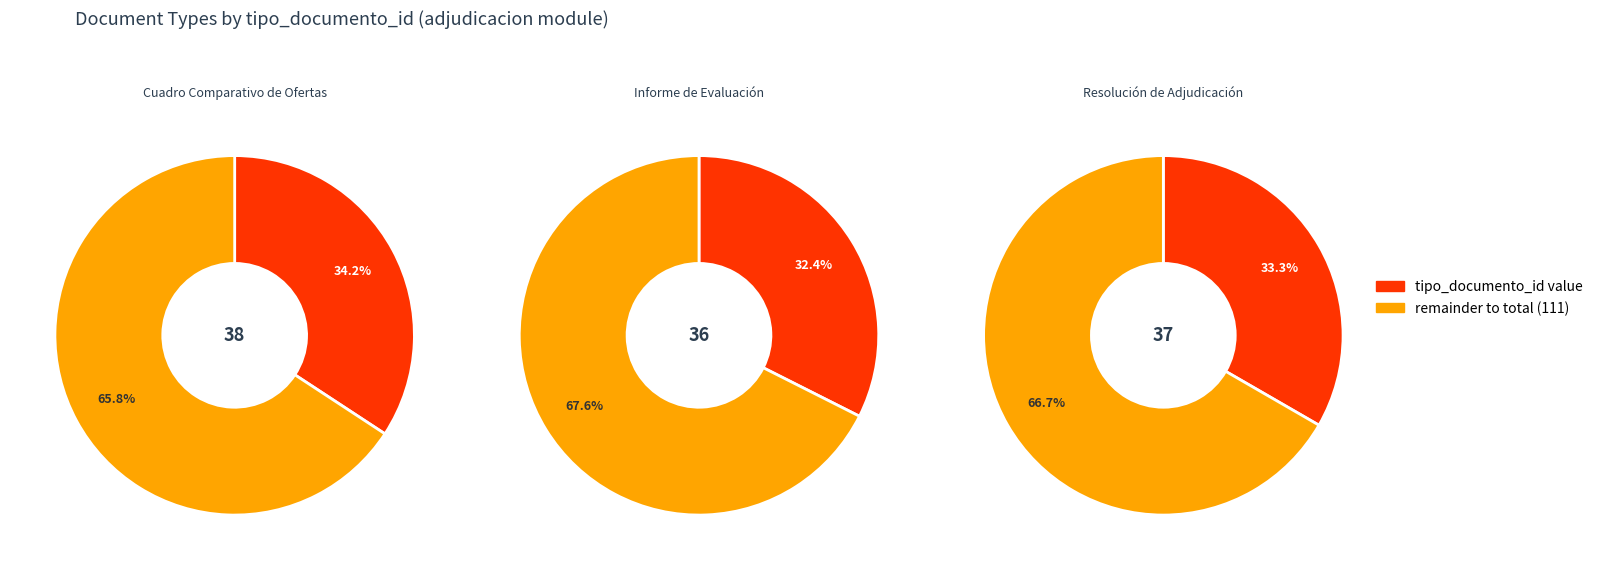

Combined, what portion of the pie is Informe de Evaluación and Resolución de Adjudicación?

65.8%